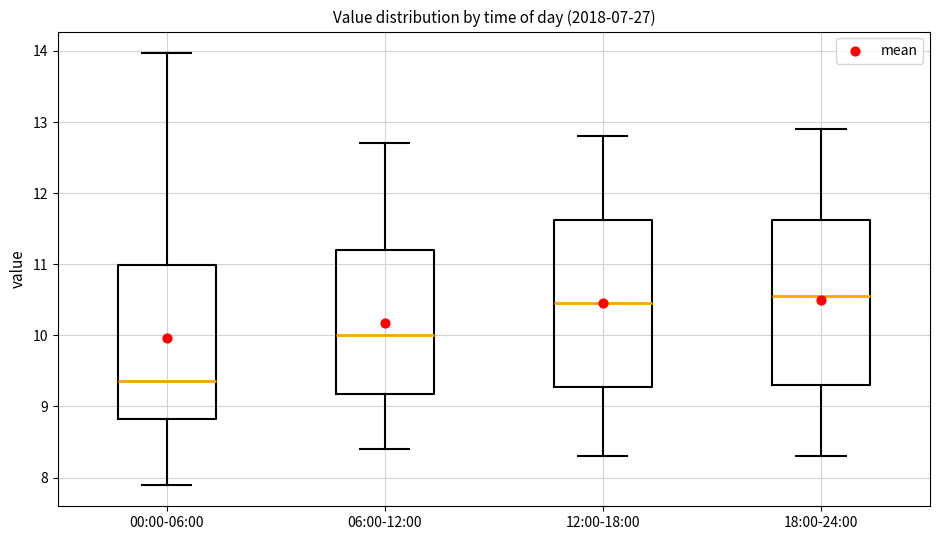

Where does the upper whisker of the box for 12:00-18:00 end on the y-axis? The values are not printed on the chart, so give them approximately, as read against the axis.

12.8